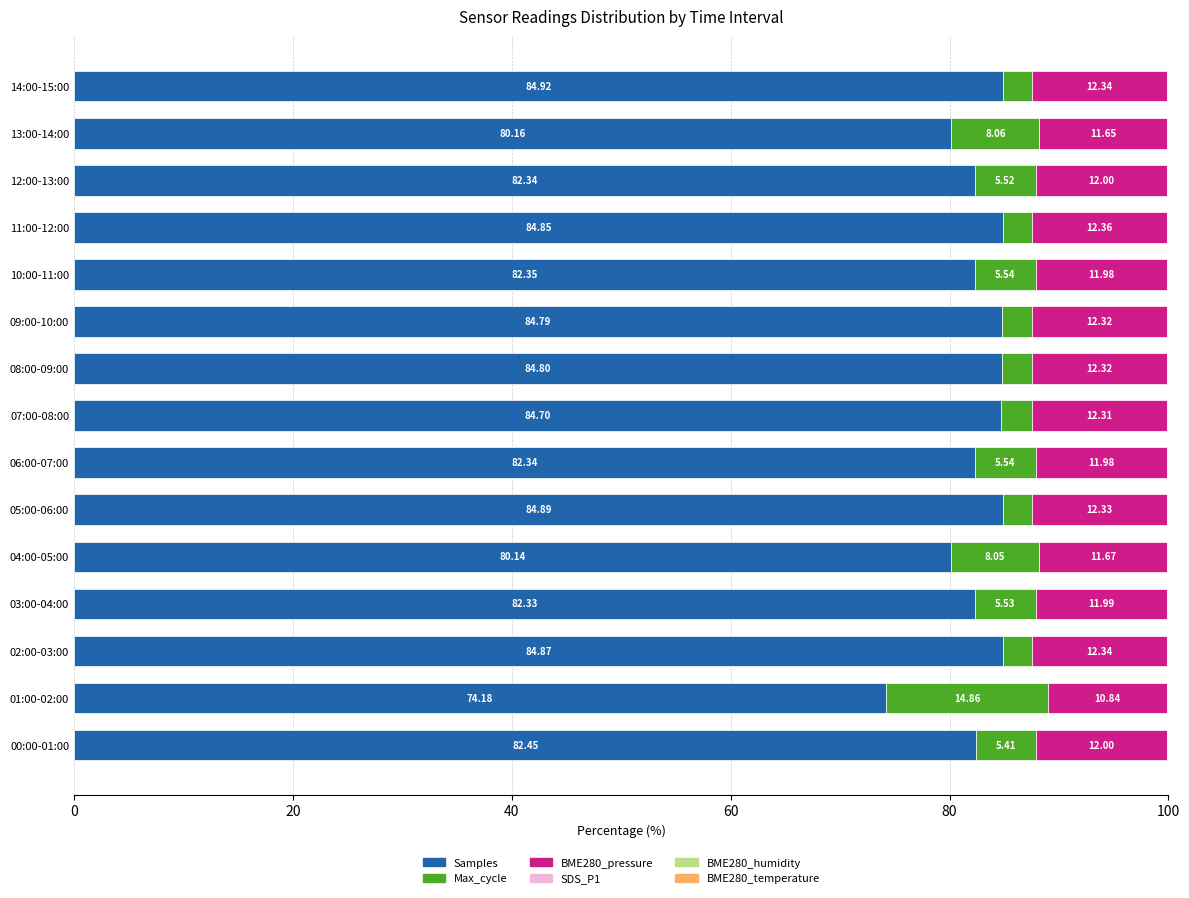

Rank the series by their maximum value, from highest to lowest.

Samples, Max_cycle, BME280_pressure, SDS_P1, BME280_humidity, BME280_temperature